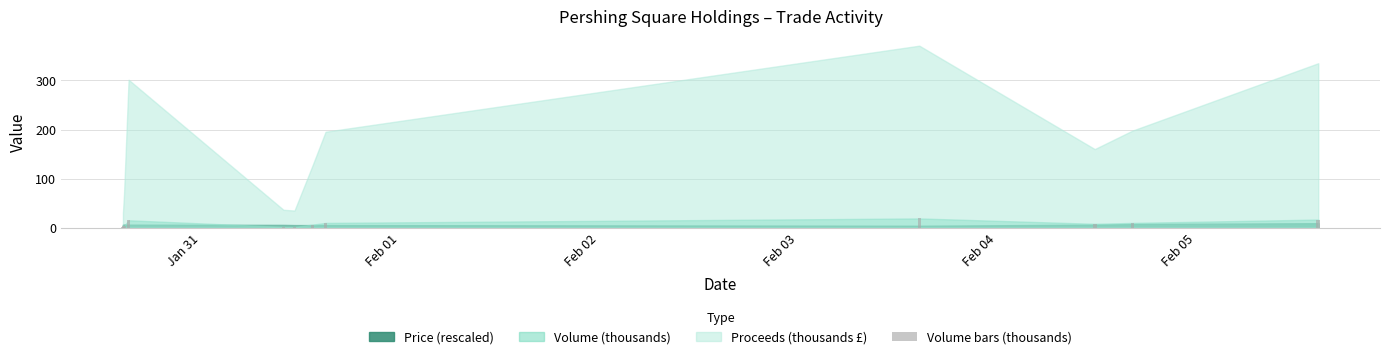

What is the value of the 3rd bar from the left?

15.4